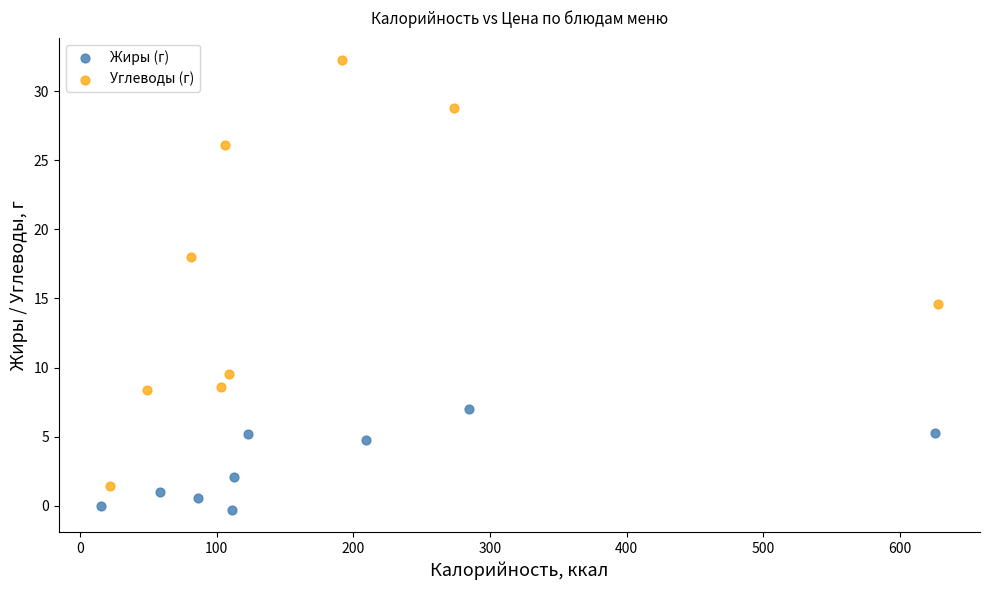

Which series has the widest spread of Y values?

Углеводы (г)